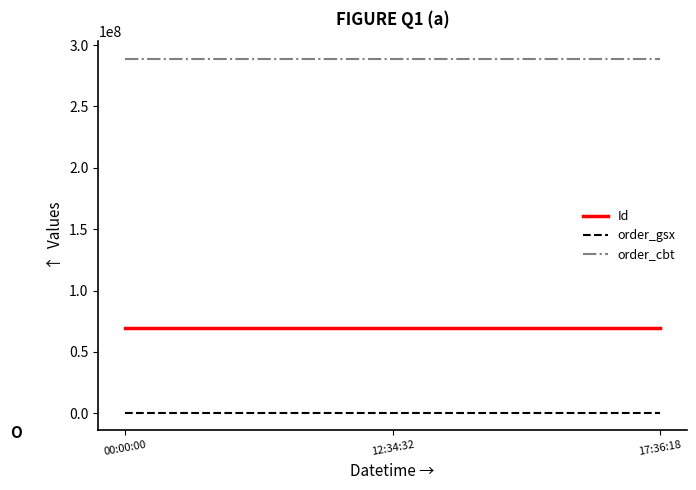

The value of Id at 12:34:32 is 95873616. True or false?

False